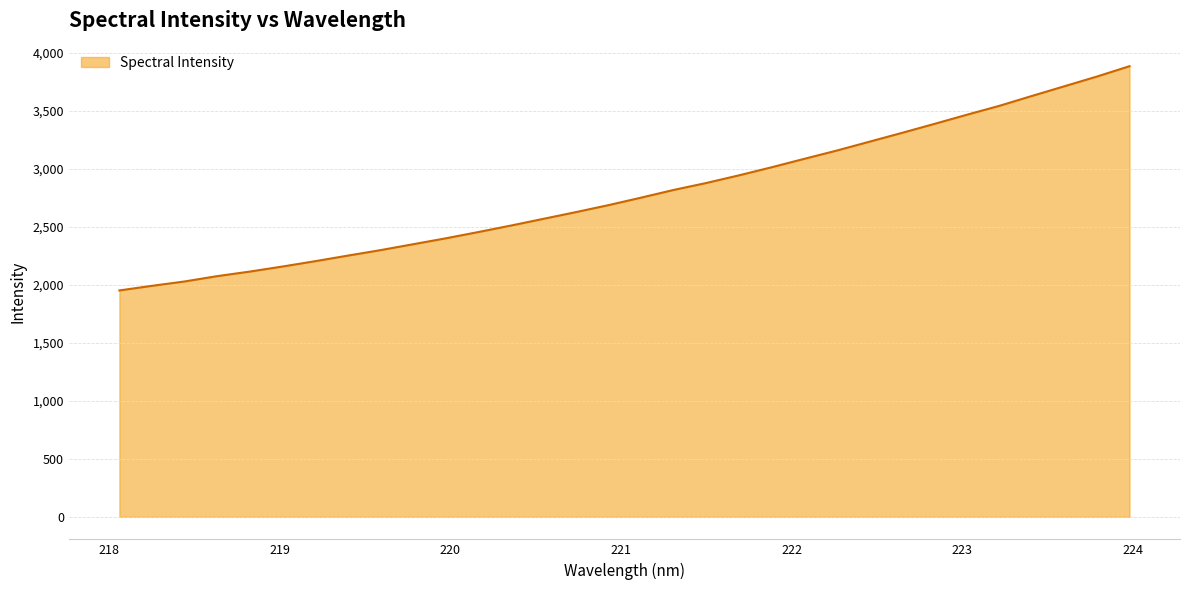

What is the maximum value shown in the chart?

3886.3